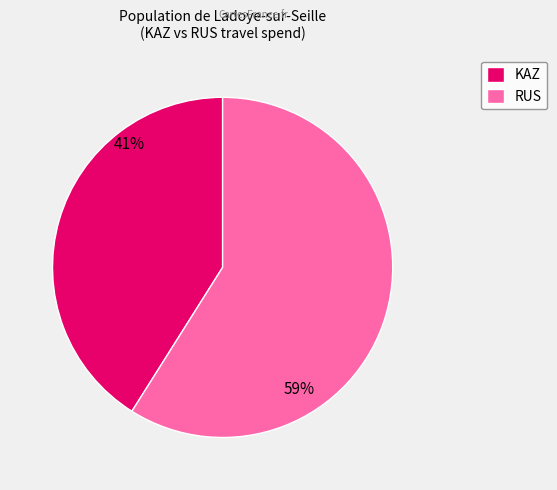

Is it true that RUS is 59% of the pie?

True